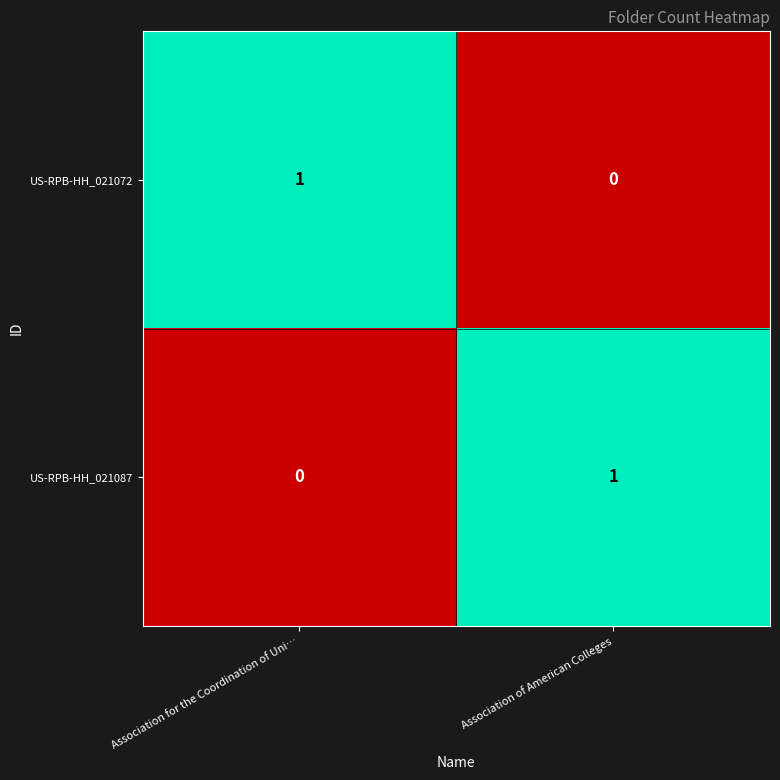

At which label does US-RPB-HH_021087 reach its peak?

Association of American Colleges